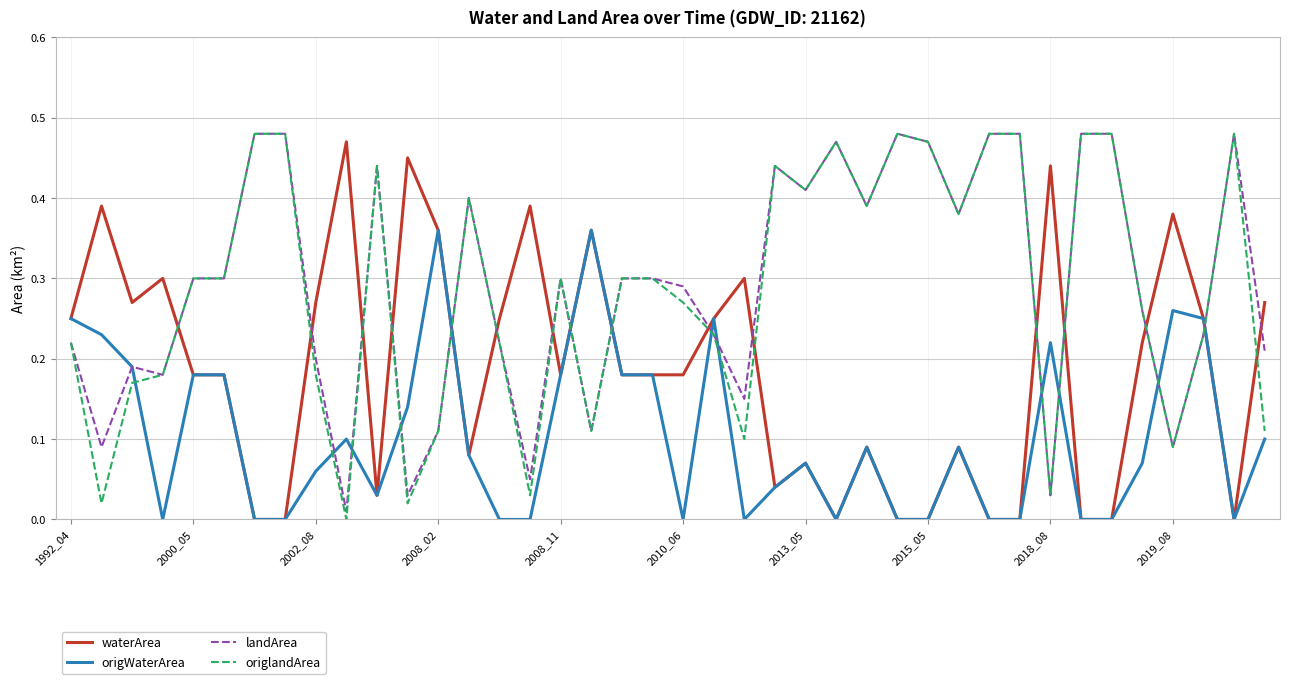

How many values in the origlandArea series exceed 0?

39